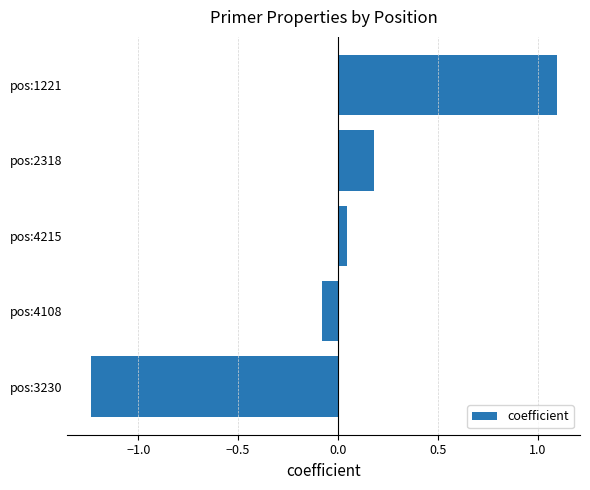

Between pos:2318 and pos:3230, which is larger?

pos:2318